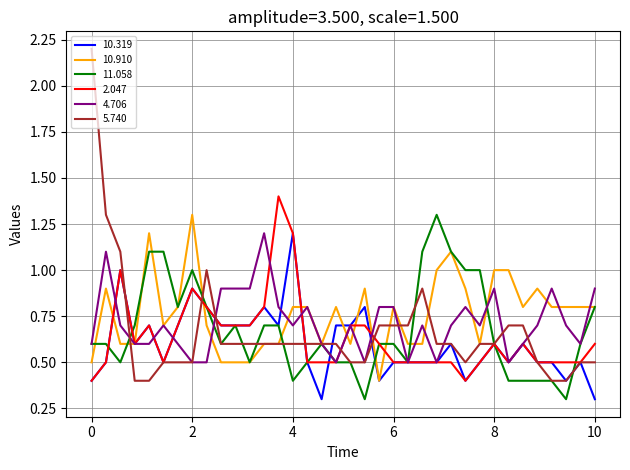

What is the lowest value of the 11.058 series?

0.3